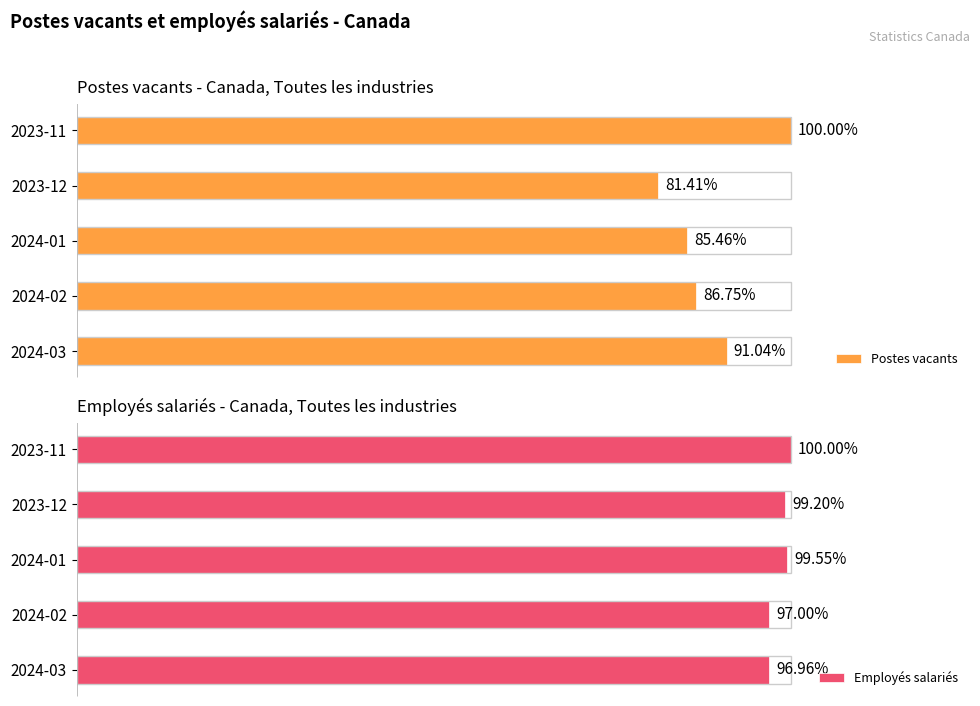

Is it true that Employés salariés equals 7139913 at 2024-02?

False